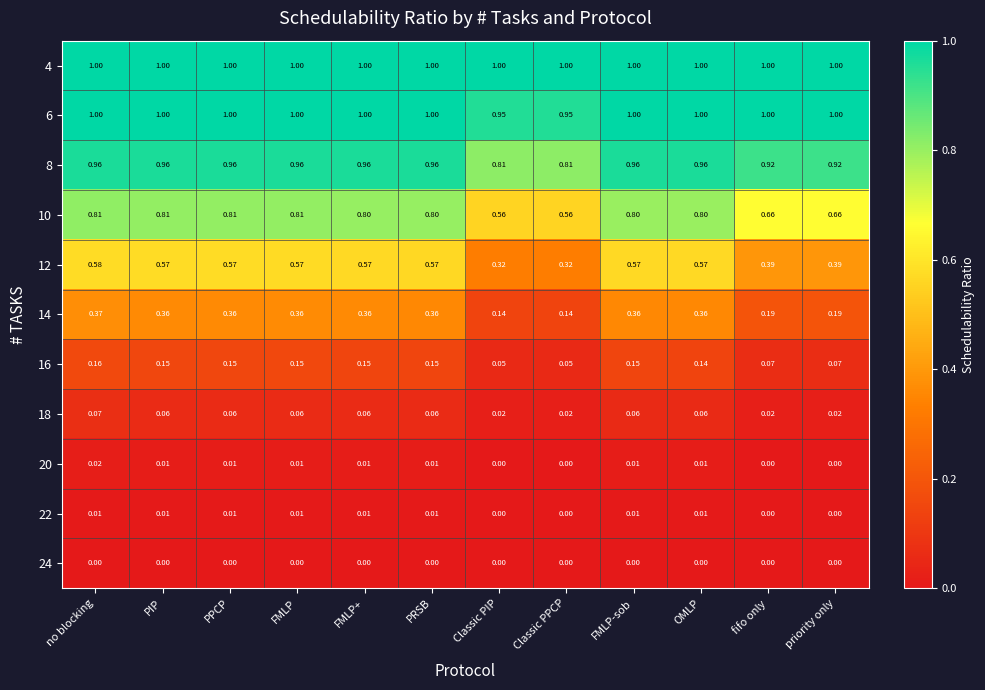

Count the number of categories in the chart.

12